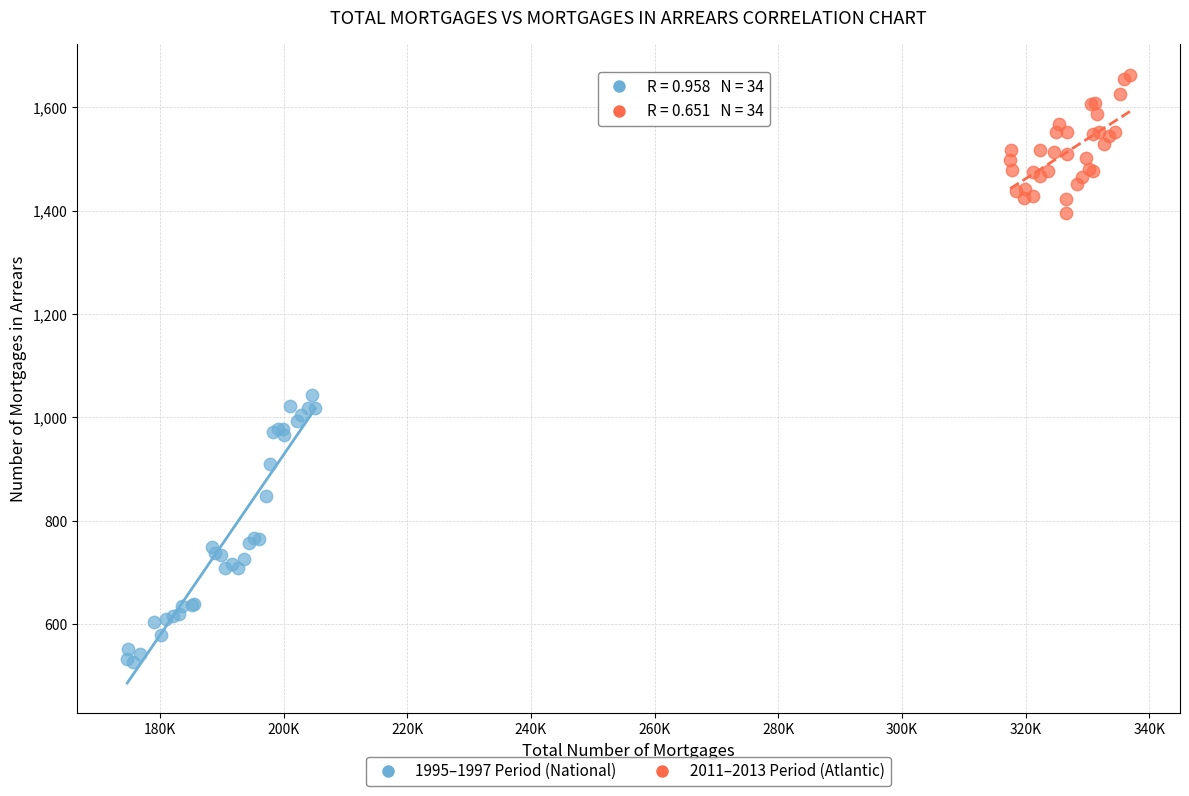

Which series contains the lowest Y value?

1995–1997 Period (National)